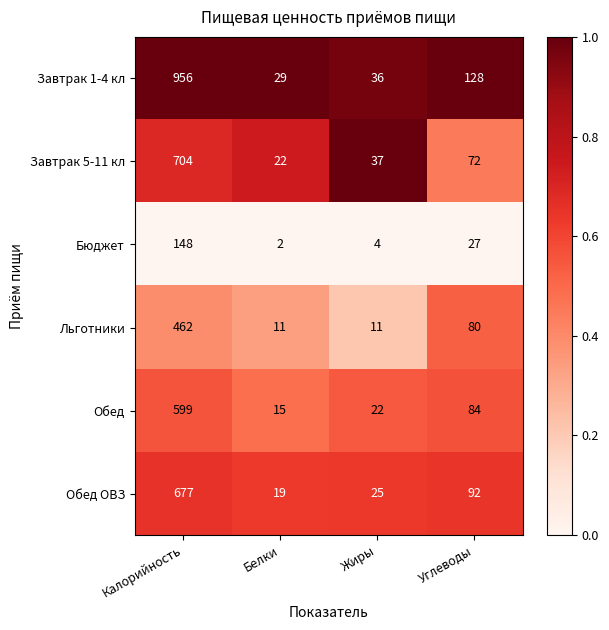

The Льготники series shows 124 at Углеводы. True or false?

False